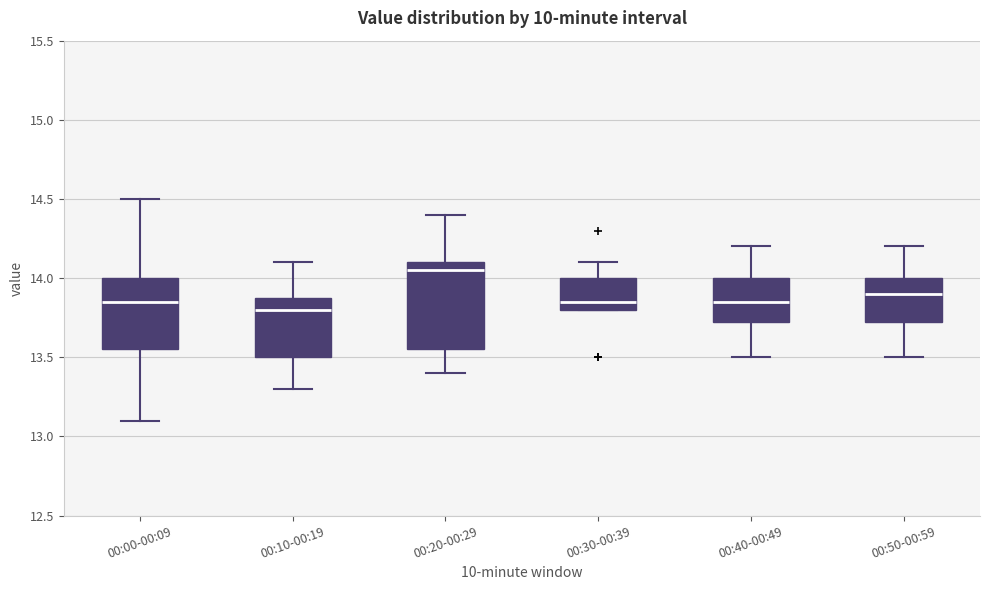

Reading left to right, read every box against the y-axis: the position of its median line, the range the box covers, and the ends of its whiskers. The values are not printed on the chart, so give them approximately, as read against the axis.

00:00-00:09: median 13.85, box 13.55 to 14.00, whiskers 13.10 to 14.50
00:10-00:19: median 13.80, box 13.50 to 13.90, whiskers 13.30 to 14.10
00:20-00:29: median 14.05, box 13.55 to 14.10, whiskers 13.40 to 14.40
00:30-00:39: median 13.85, box 13.80 to 14.00, whiskers 13.80 to 14.10
00:40-00:49: median 13.85, box 13.75 to 14.00, whiskers 13.50 to 14.20
00:50-00:59: median 13.90, box 13.75 to 14.00, whiskers 13.50 to 14.20